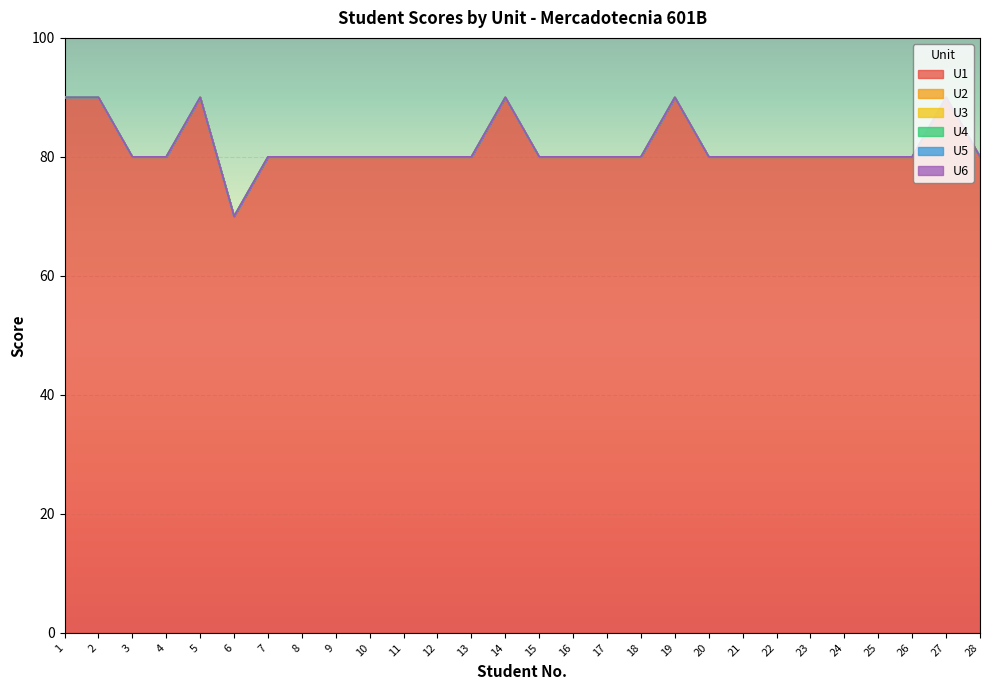

Which has a higher value, 15 or 24?

15